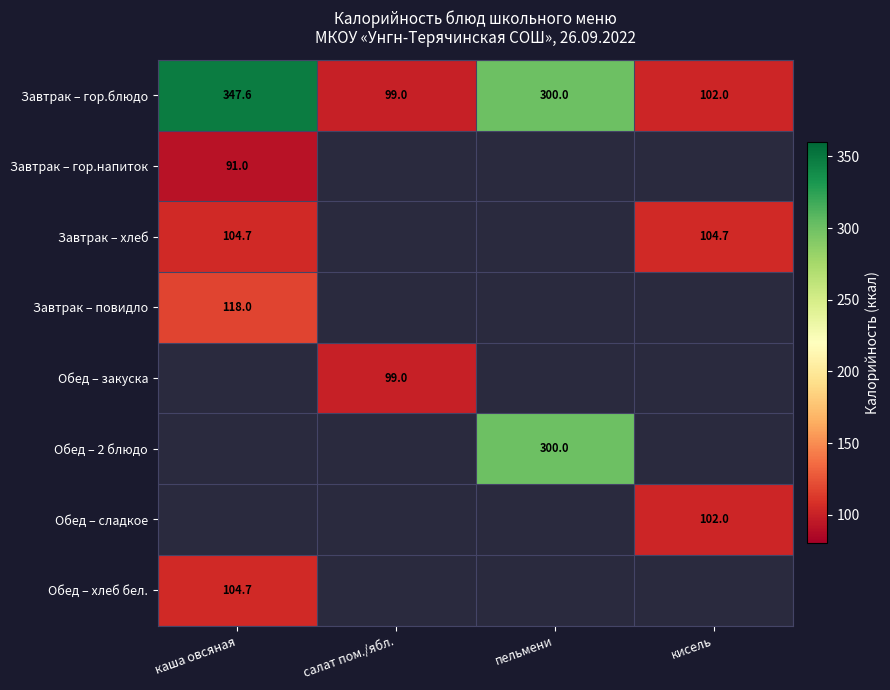

At which category does the chart reach its peak across all series?

каша овсяная